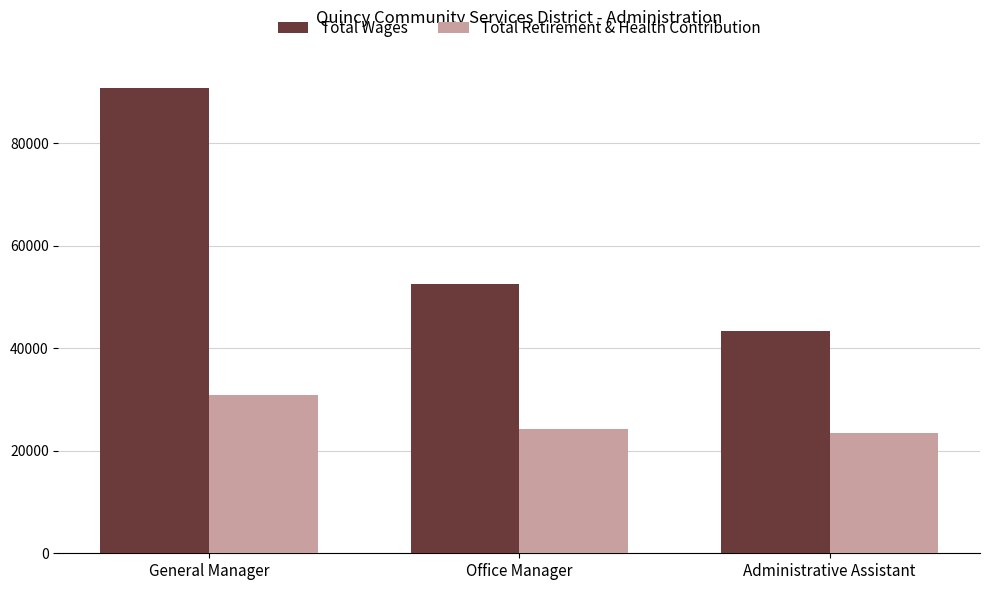

What is the greatest value displayed?

90752